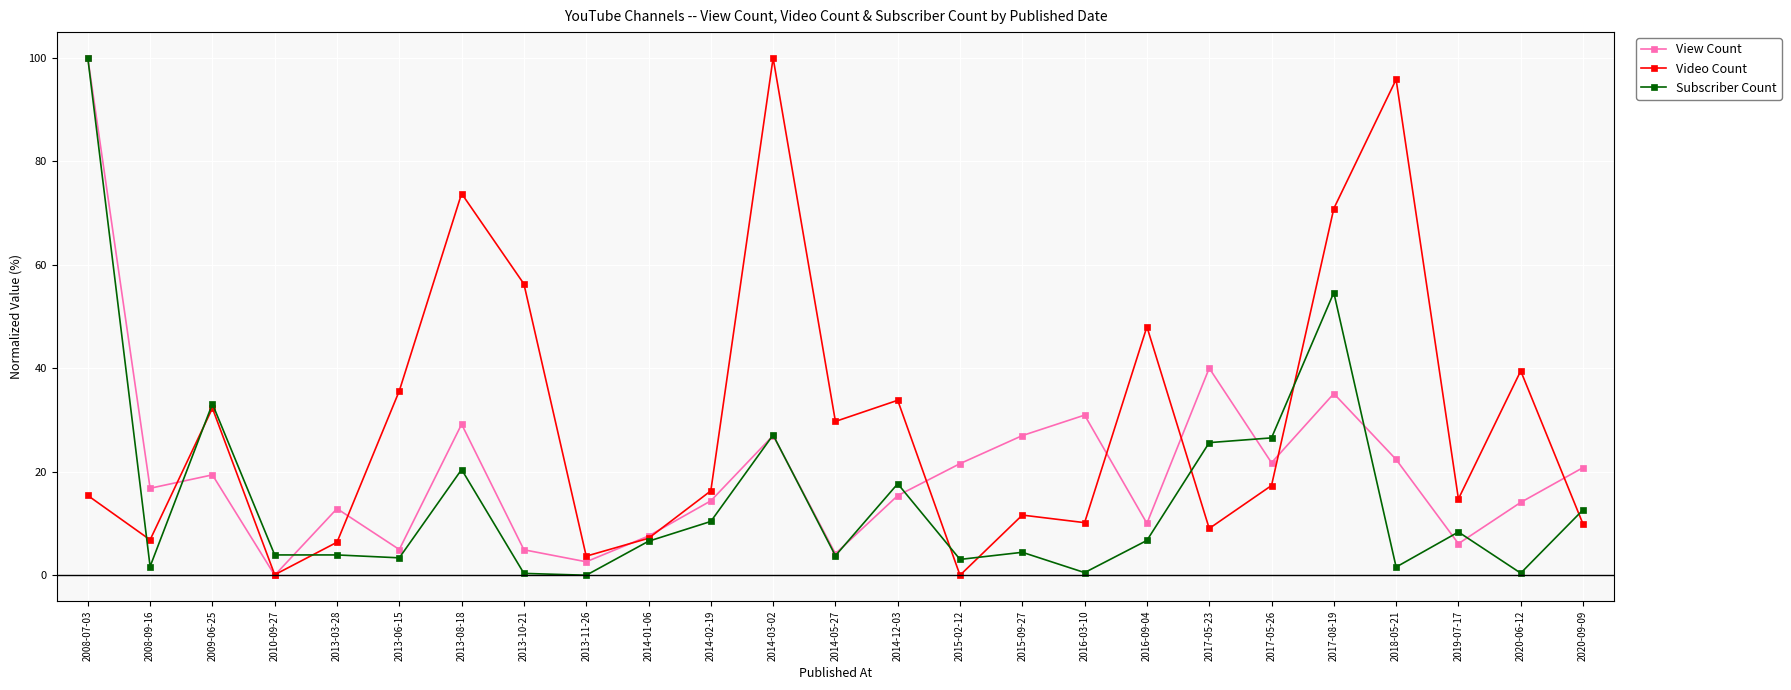

What value does the Subscriber Count series have at 2015-09-27?

4.4